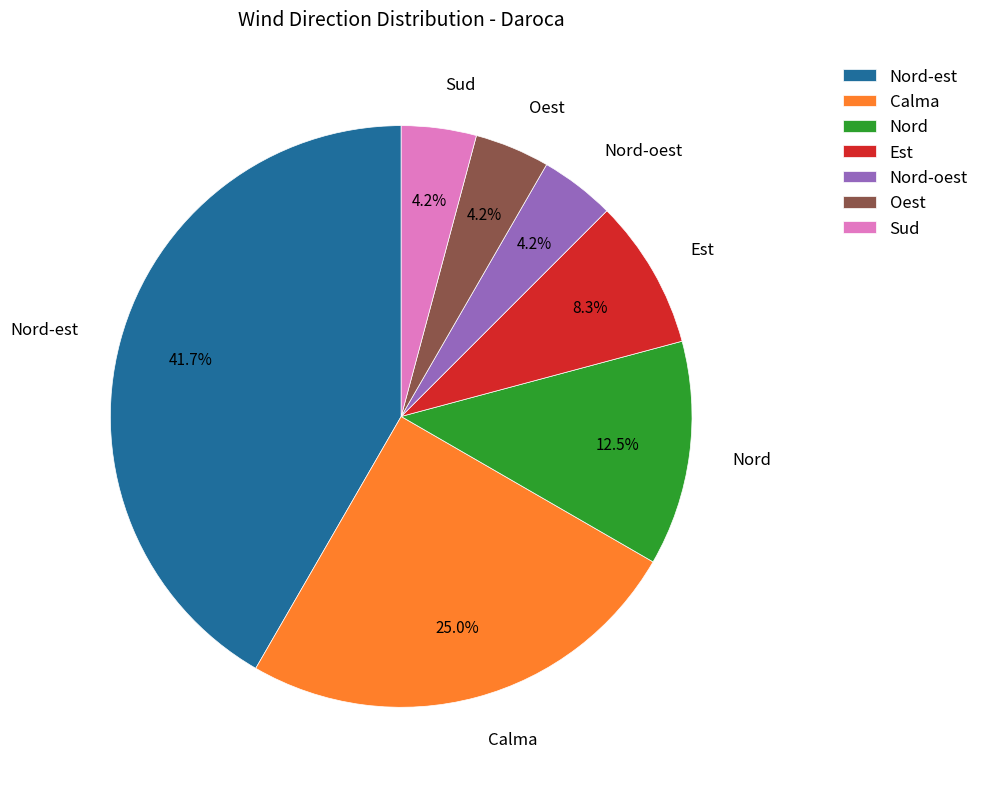

Is the sum of Nord-est and Nord greater than half?

Yes